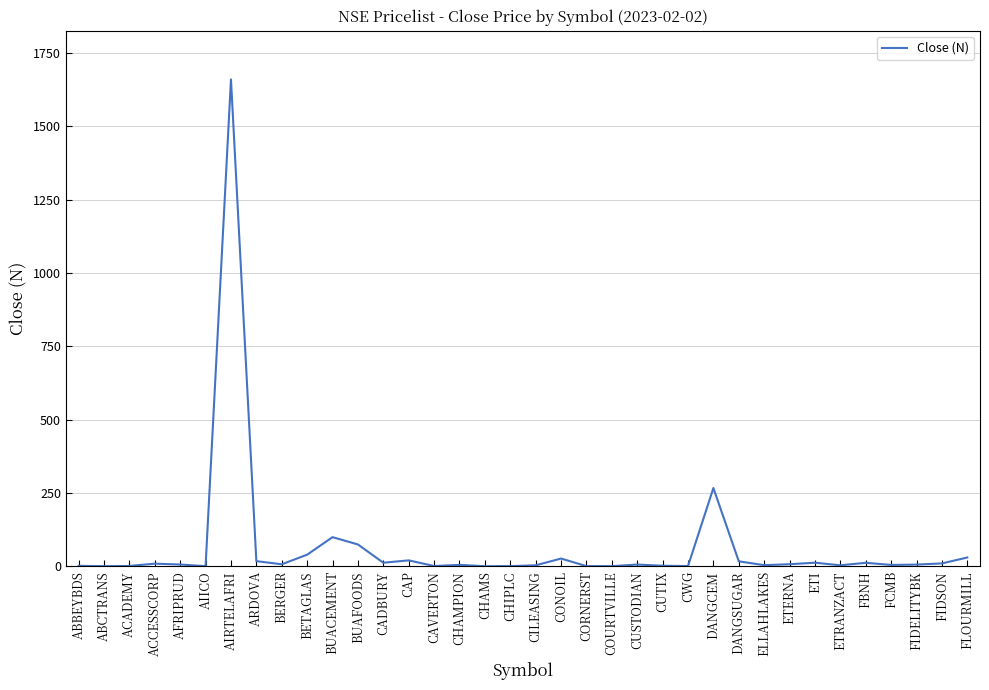

At which category does the chart reach its peak across all series?

AIRTELAFRI